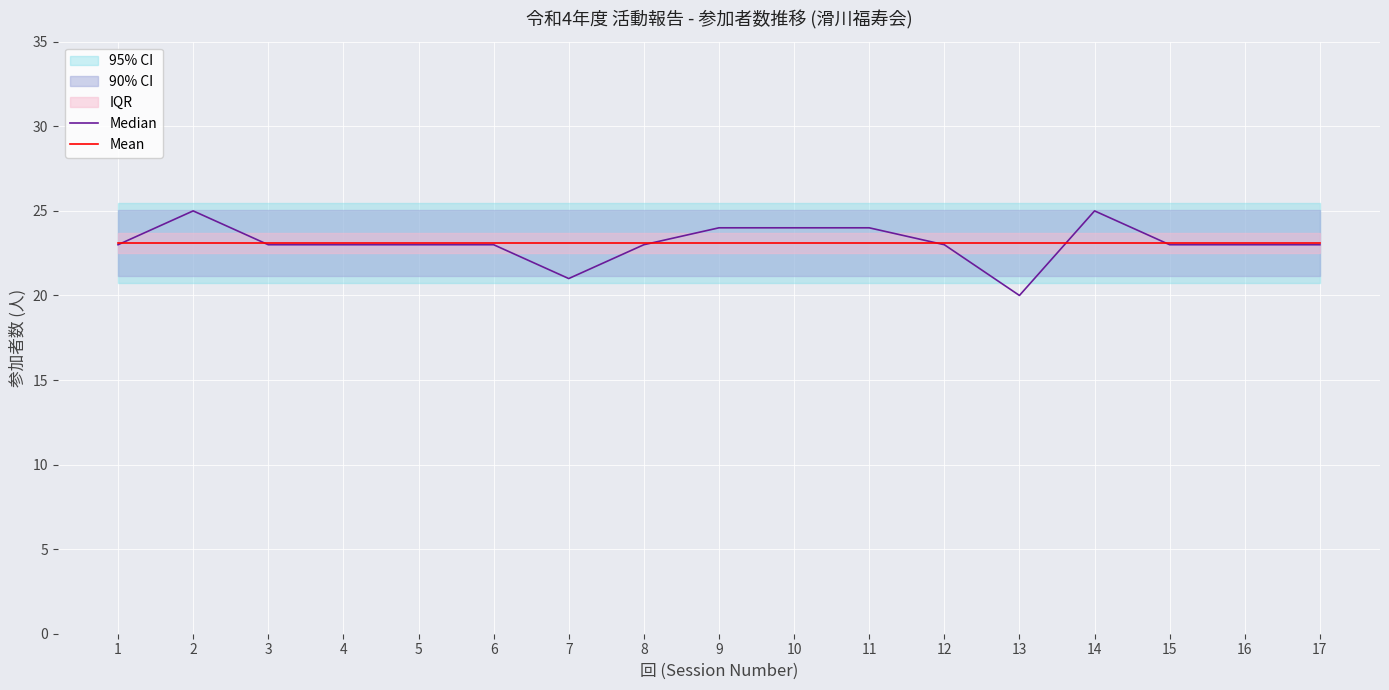

What is the spread (max minus min) of values at 11?

0.9